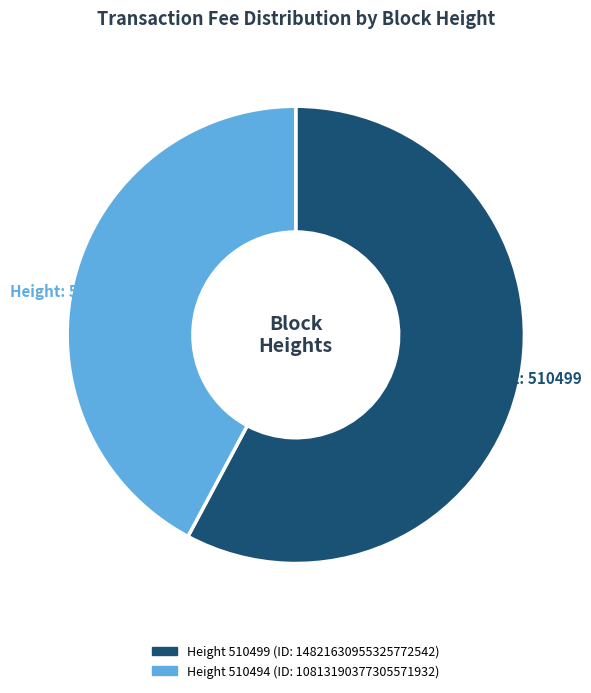

Does any single category account for the majority?

Yes